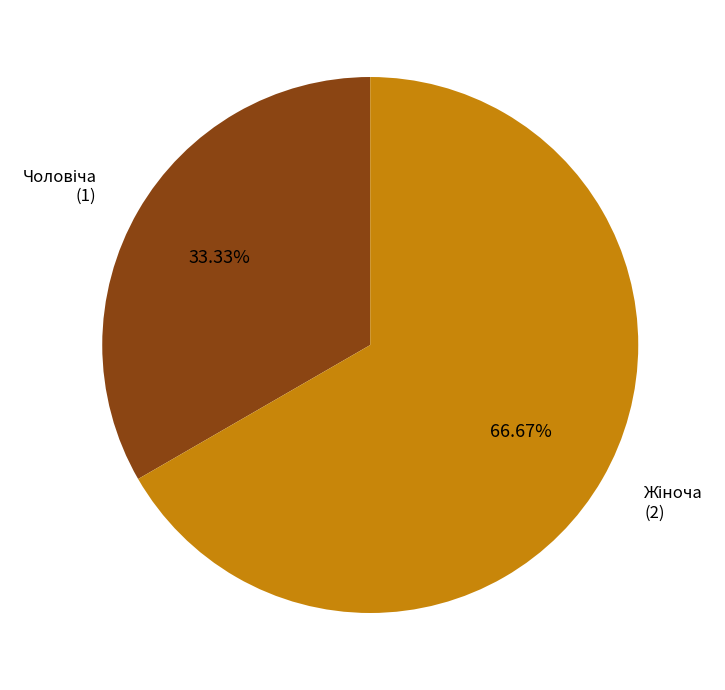

How many slices are in this pie chart?

2